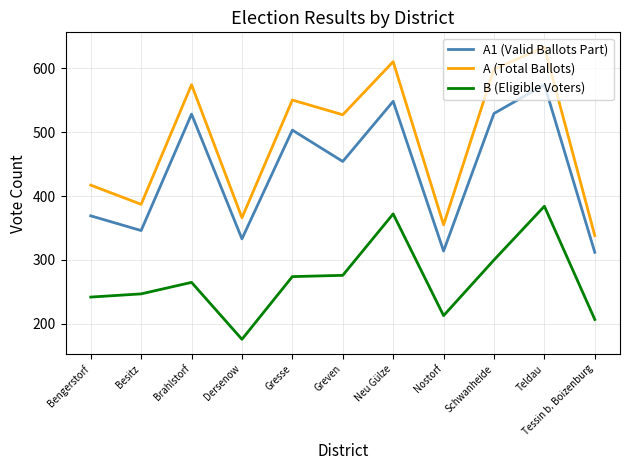

Which series has the largest range (max minus min)?

A (Total Ballots)